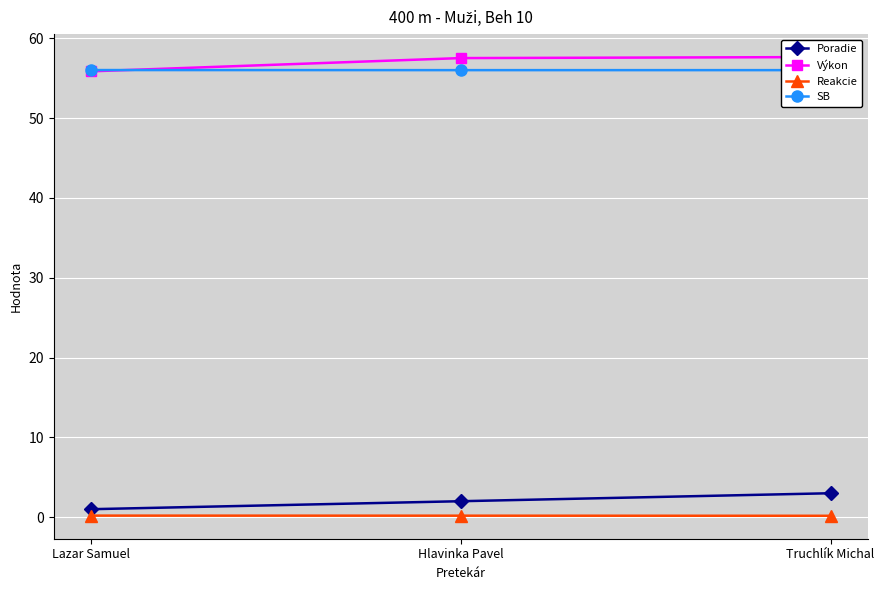

What are all the series names shown in the legend?

Poradie, Výkon, Reakcie, SB